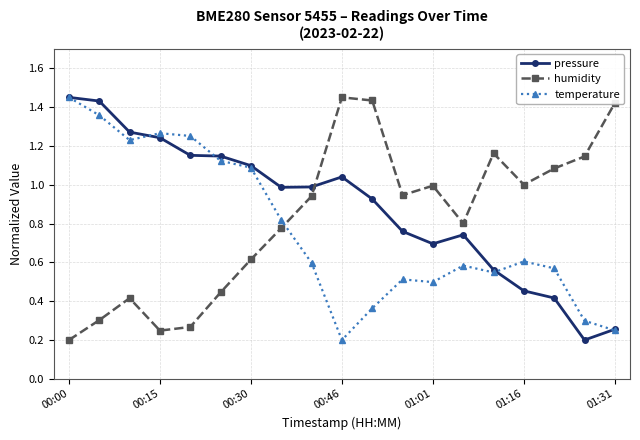

How many times do humidity and temperature cross each other?

1